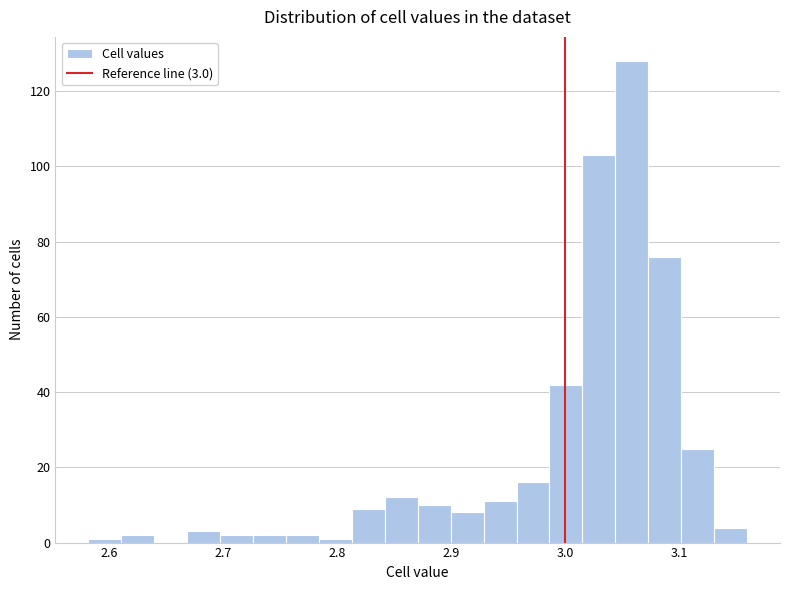

Around what value on the x-axis is the tallest bar? Give the approximate position of its centre, as read against the axis.

3.06